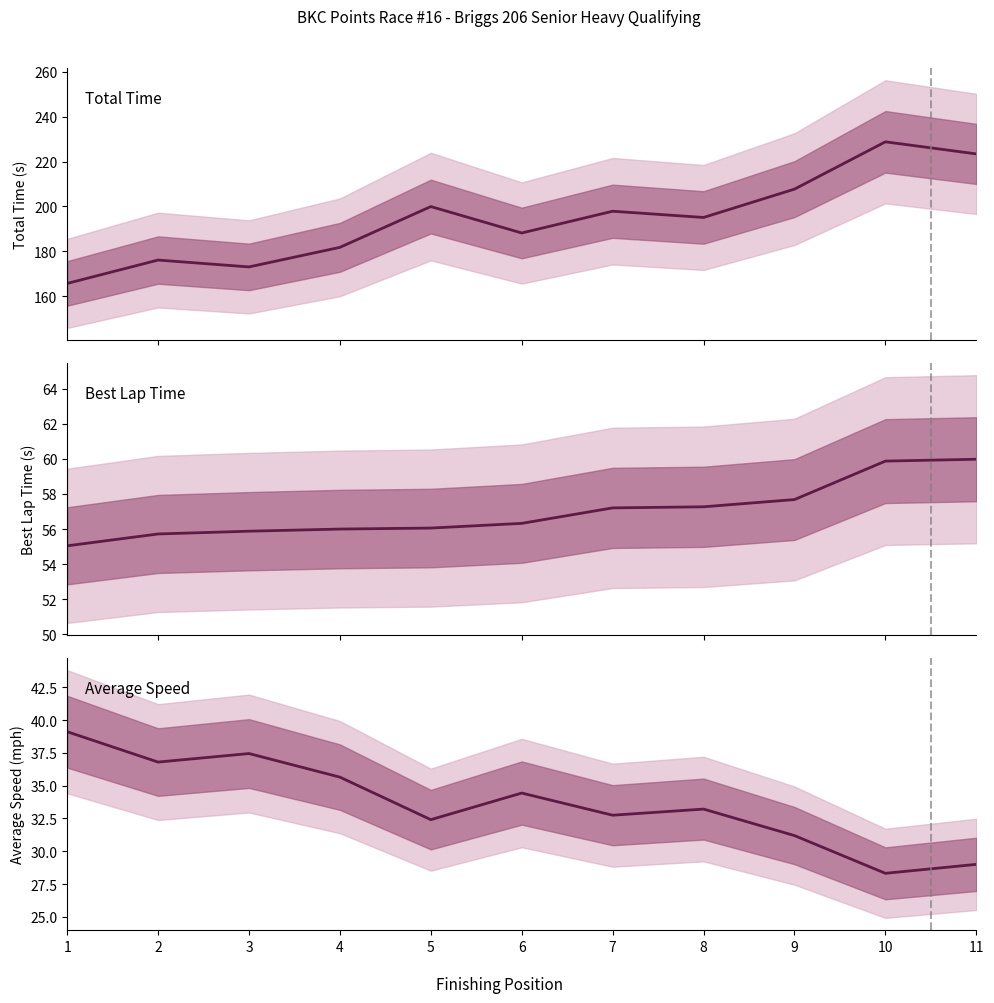

Reading right to left, transcribe all the data shown in this chart.

Total Time: 223.4	228.8	207.7	195.1	197.9	188.2	200.0	181.8	173.0	176.1	165.7
Best Lap time: 60.0	59.9	57.7	57.3	57.2	56.3	56.1	56.0	55.9	55.7	55.0
Average Speed: 29.0	28.3	31.2	33.2	32.7	34.4	32.4	35.7	37.4	36.8	39.1